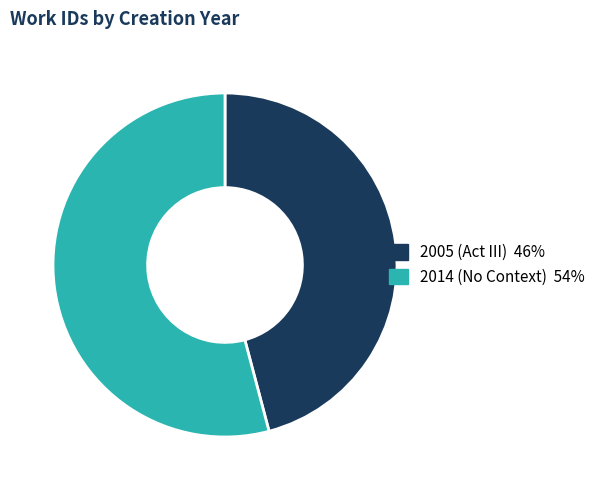

What is the ratio of the value at 2014 (No Context) to the value at 2005 (Act III)?

1.2